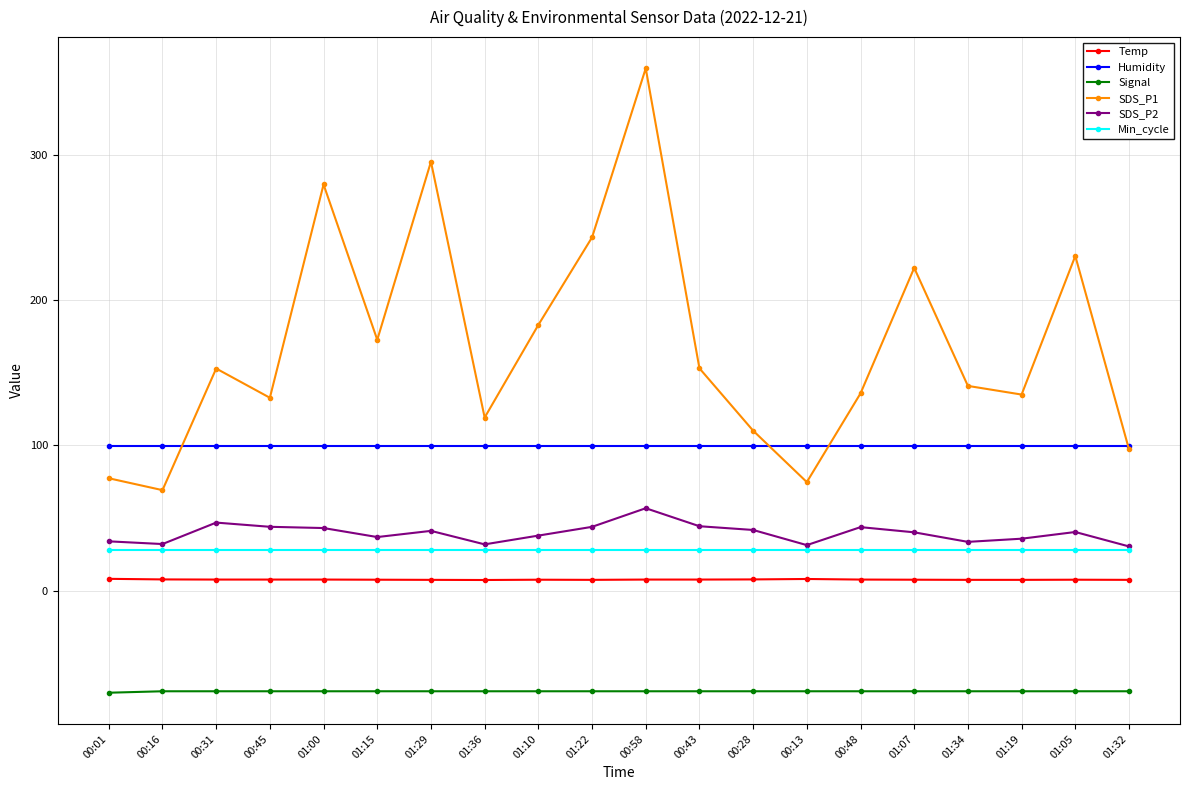

How many distinct data groups are displayed?

6